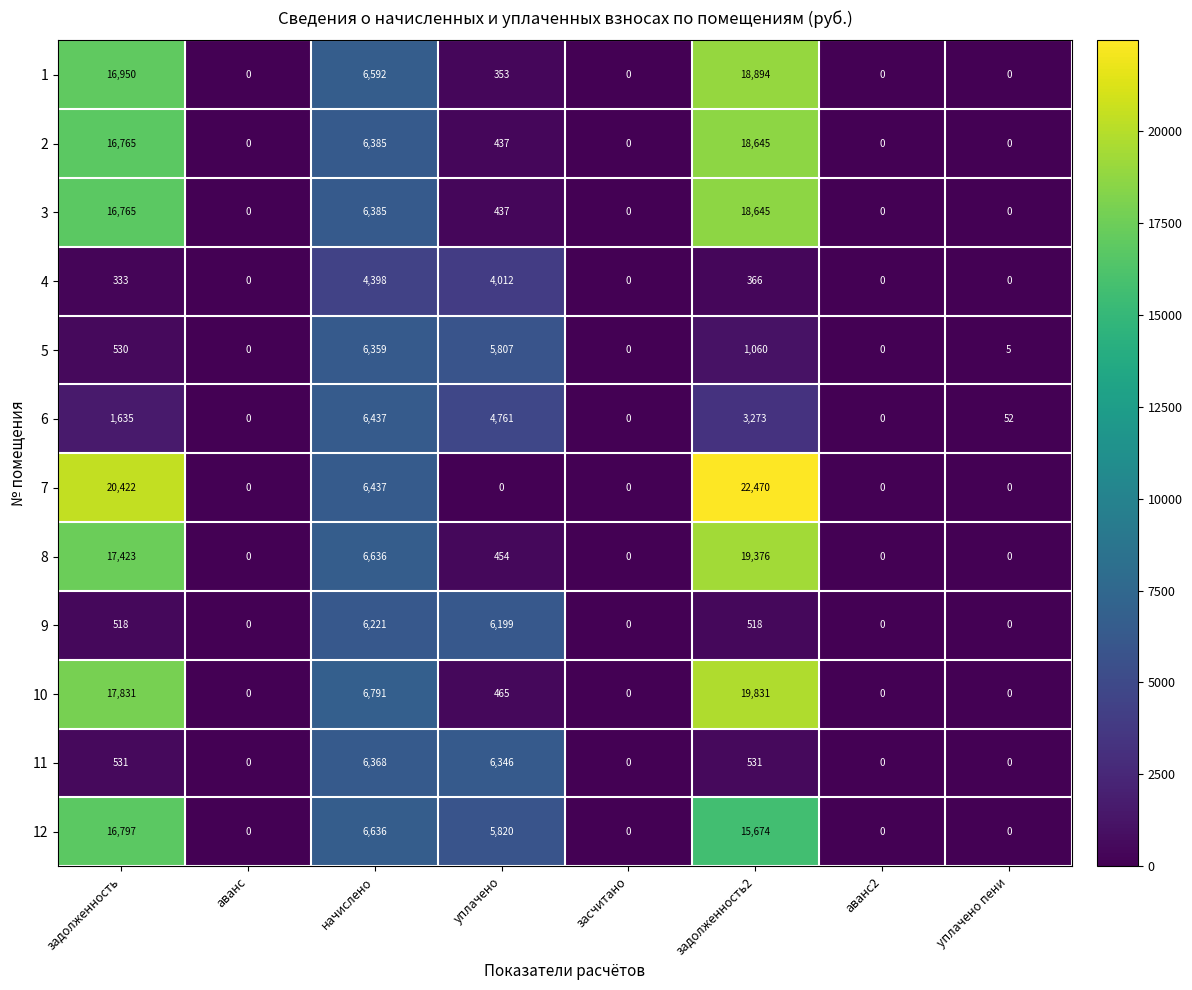

Which label corresponds to the largest value in the chart?

задолженность2